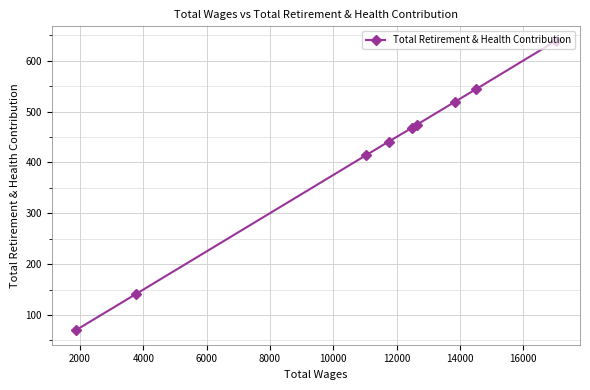

What is the value of the 2nd point from the left?

141